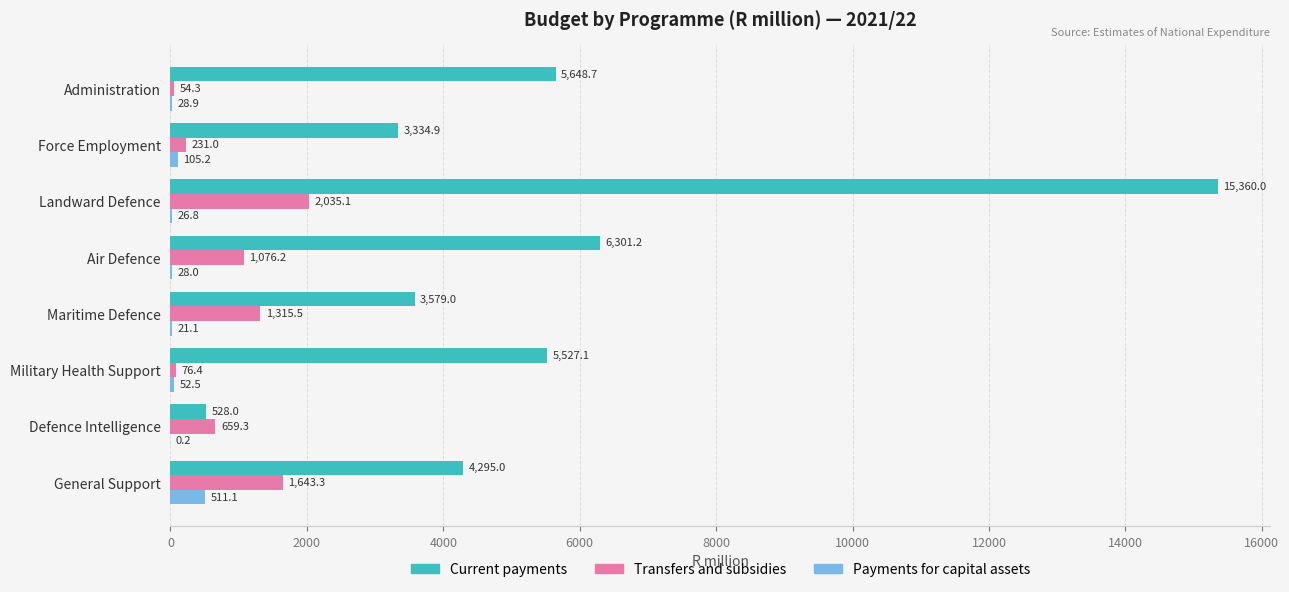

At which category is the sum across all series the highest?

Landward Defence